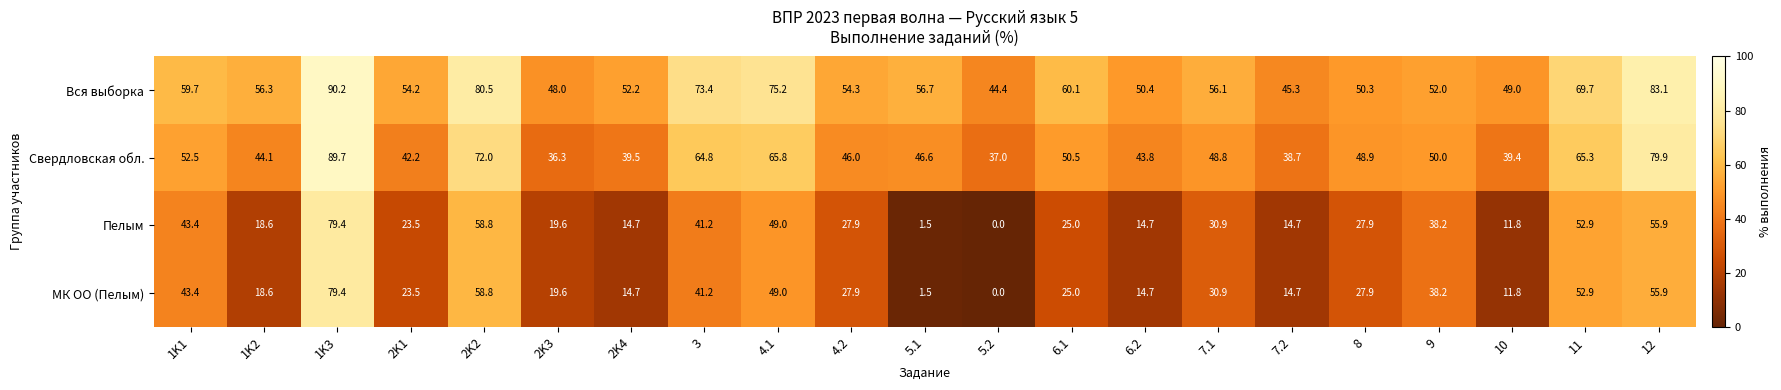

Where is Пелым nearest to the value 39?

9